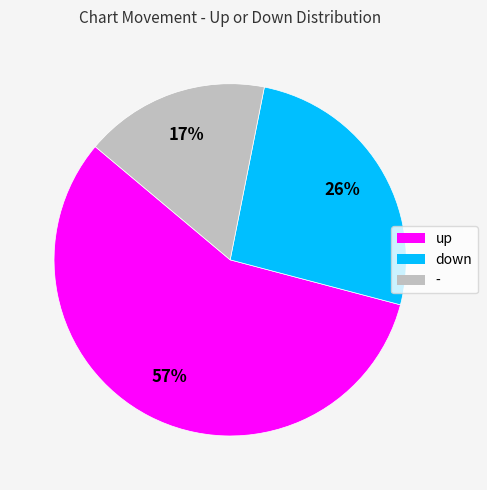

Rank the categories by value from lowest to highest.

-, down, up